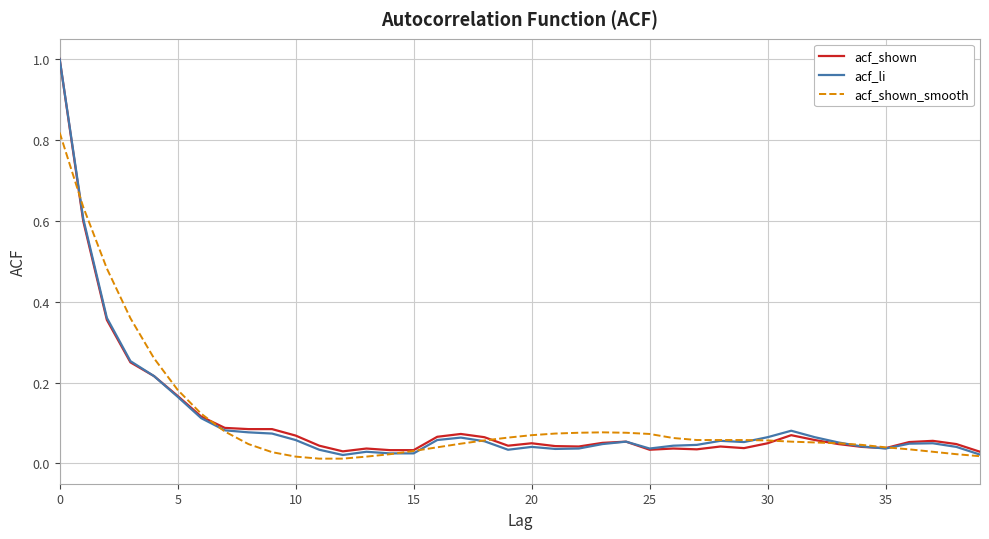

What is the greatest value displayed?

1.0